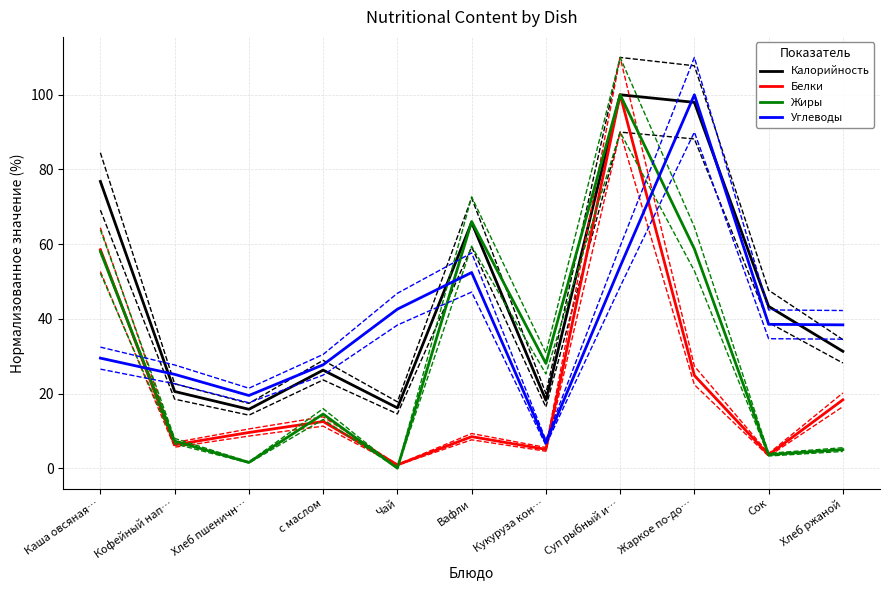

What is the greatest value displayed?

100.0